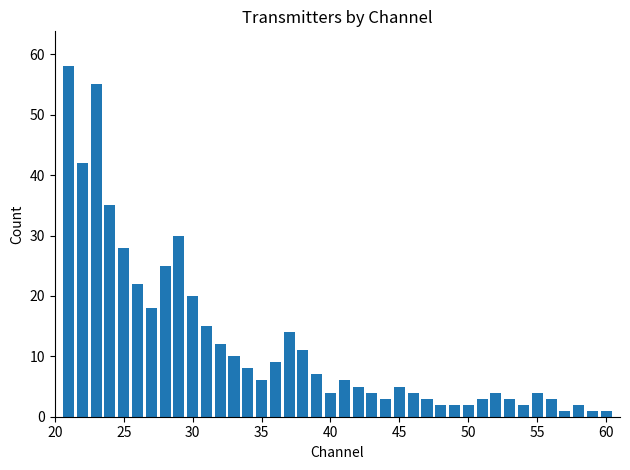

What is the greatest value displayed?

58